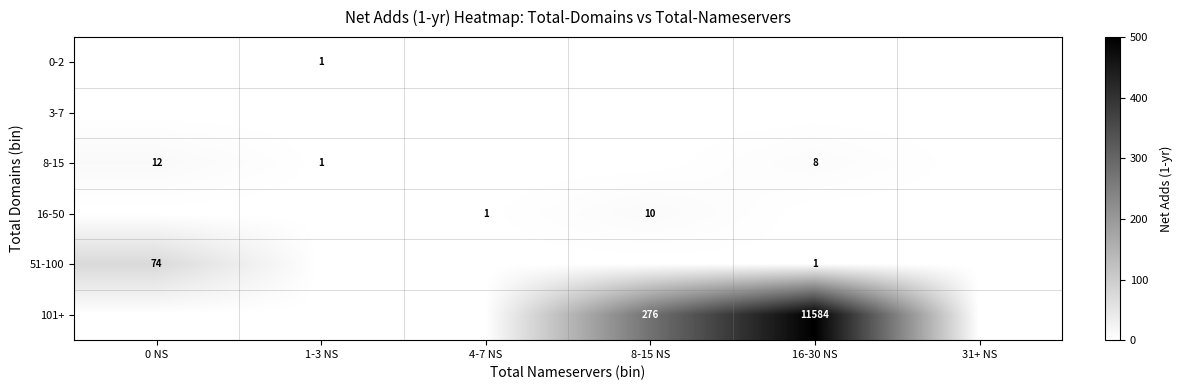

True or false: 8-15 has a value of 8 at 16-30 NS.

True